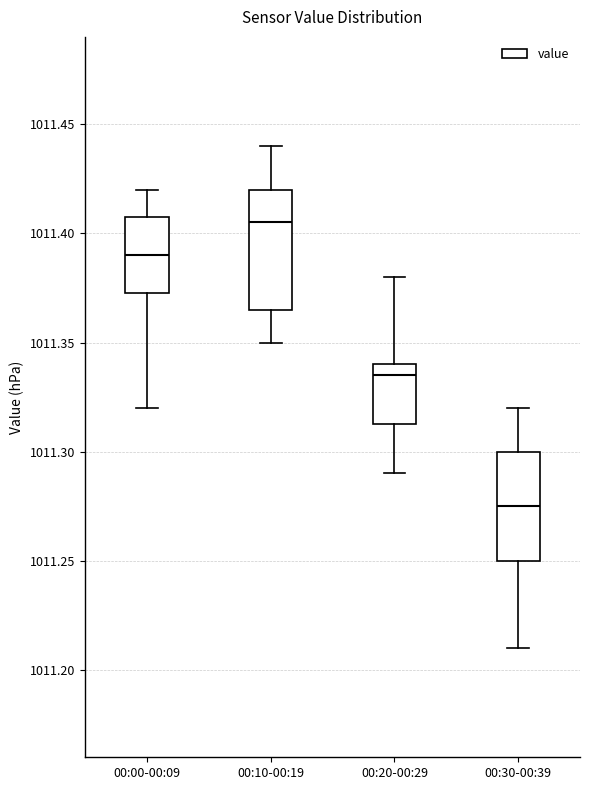

Reading left to right, read every box against the y-axis: the position of its median line, the range the box covers, and the ends of its whiskers. The values are not printed on the chart, so give them approximately, as read against the axis.

00:00-00:09: median 1011.390, box 1011.375 to 1011.410, whiskers 1011.320 to 1011.420
00:10-00:19: median 1011.405, box 1011.365 to 1011.420, whiskers 1011.350 to 1011.440
00:20-00:29: median 1011.335, box 1011.315 to 1011.340, whiskers 1011.290 to 1011.380
00:30-00:39: median 1011.275, box 1011.250 to 1011.300, whiskers 1011.210 to 1011.320